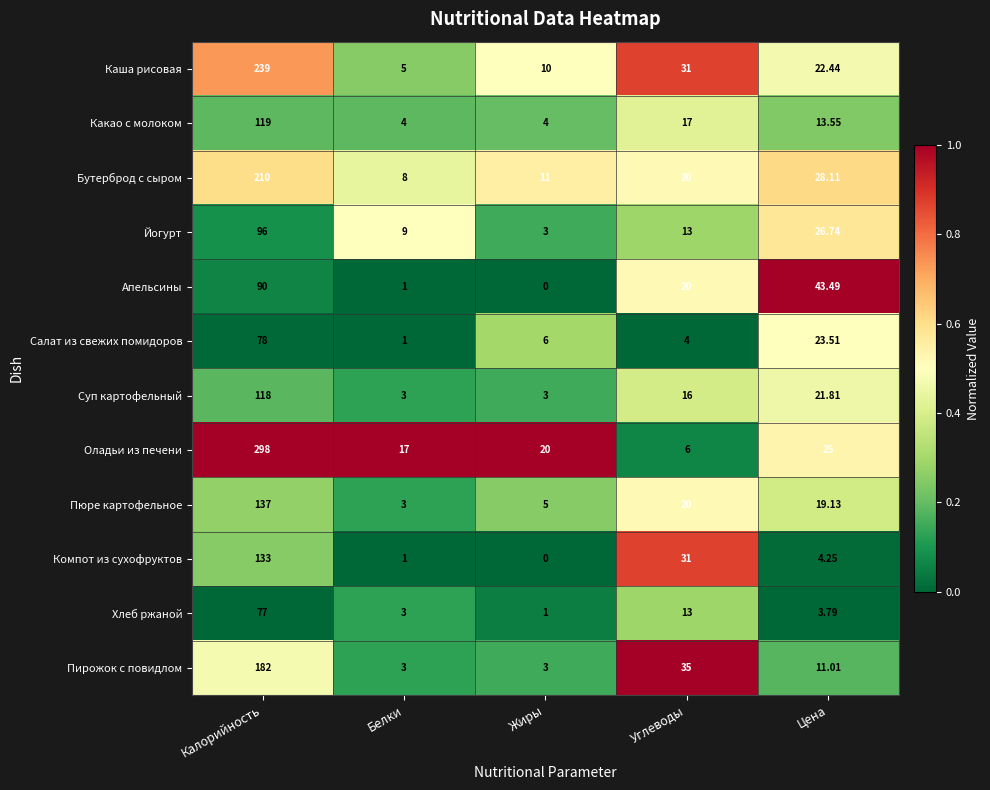

How many series are shown in this chart?

12